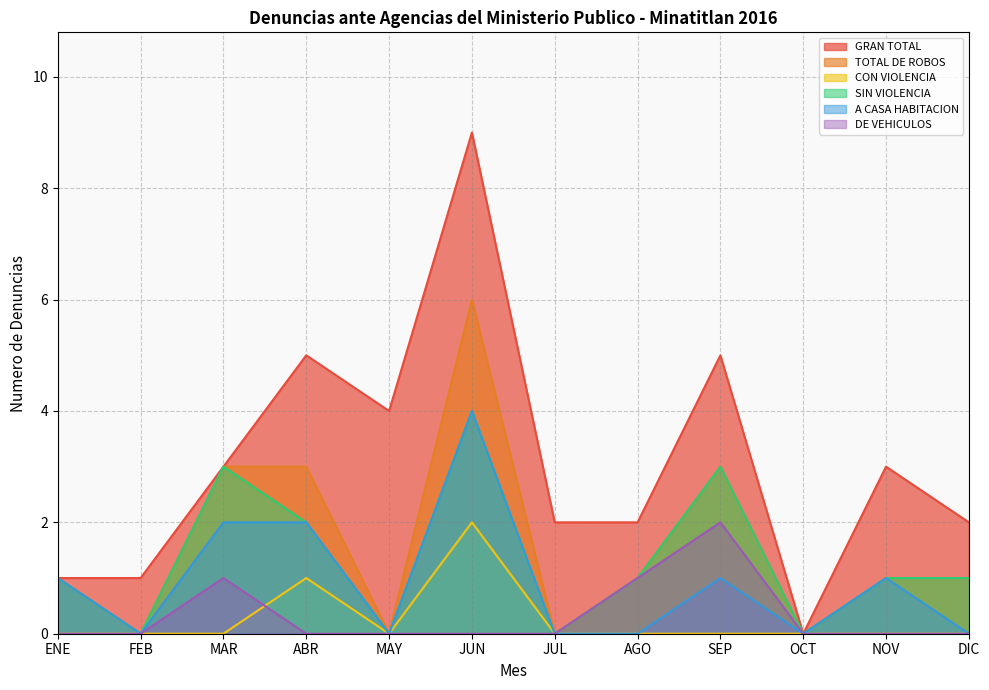

True or false: CON VIOLENCIA and GRAN TOTAL cross at least once.

False